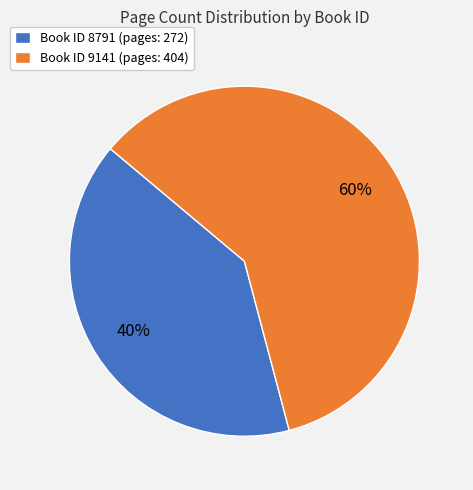

Is the sum of Book ID 9141 (pages: 404) and Book ID 8791 (pages: 272) greater than half?

Yes